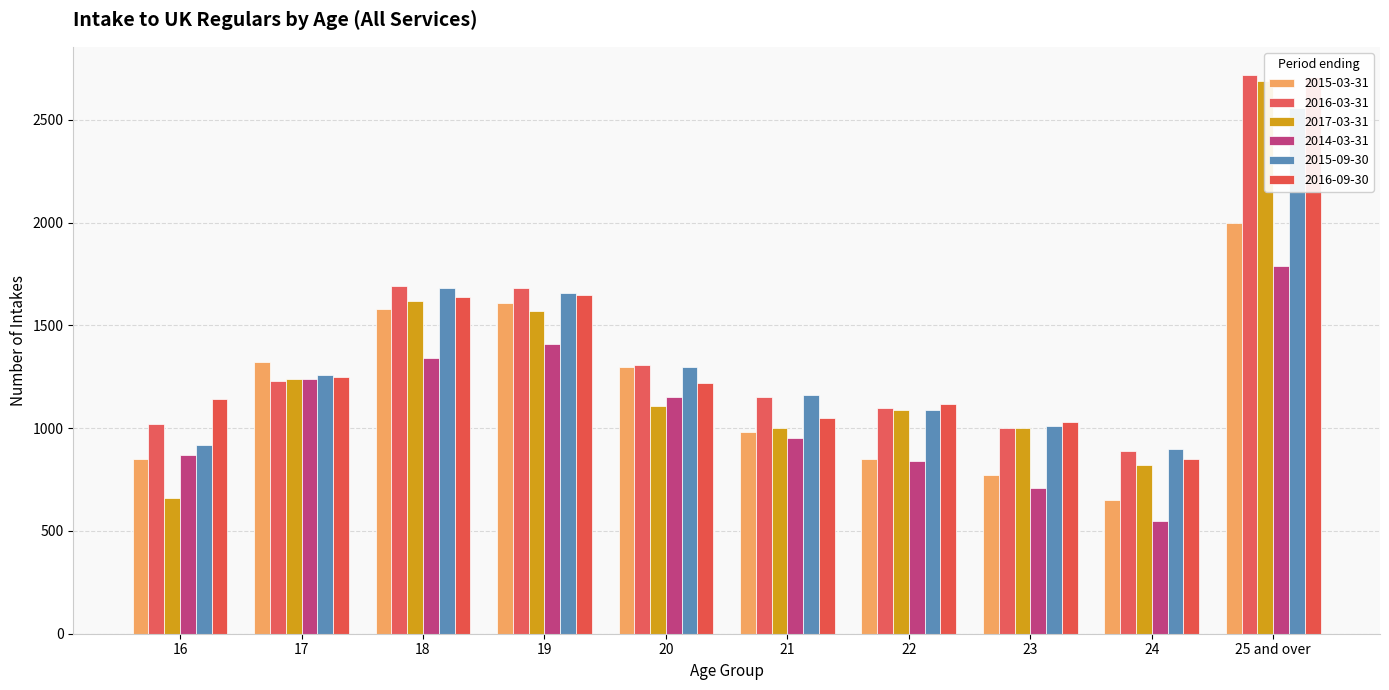

True or false: 2015-09-30 has a value of 2618 at 18.

False